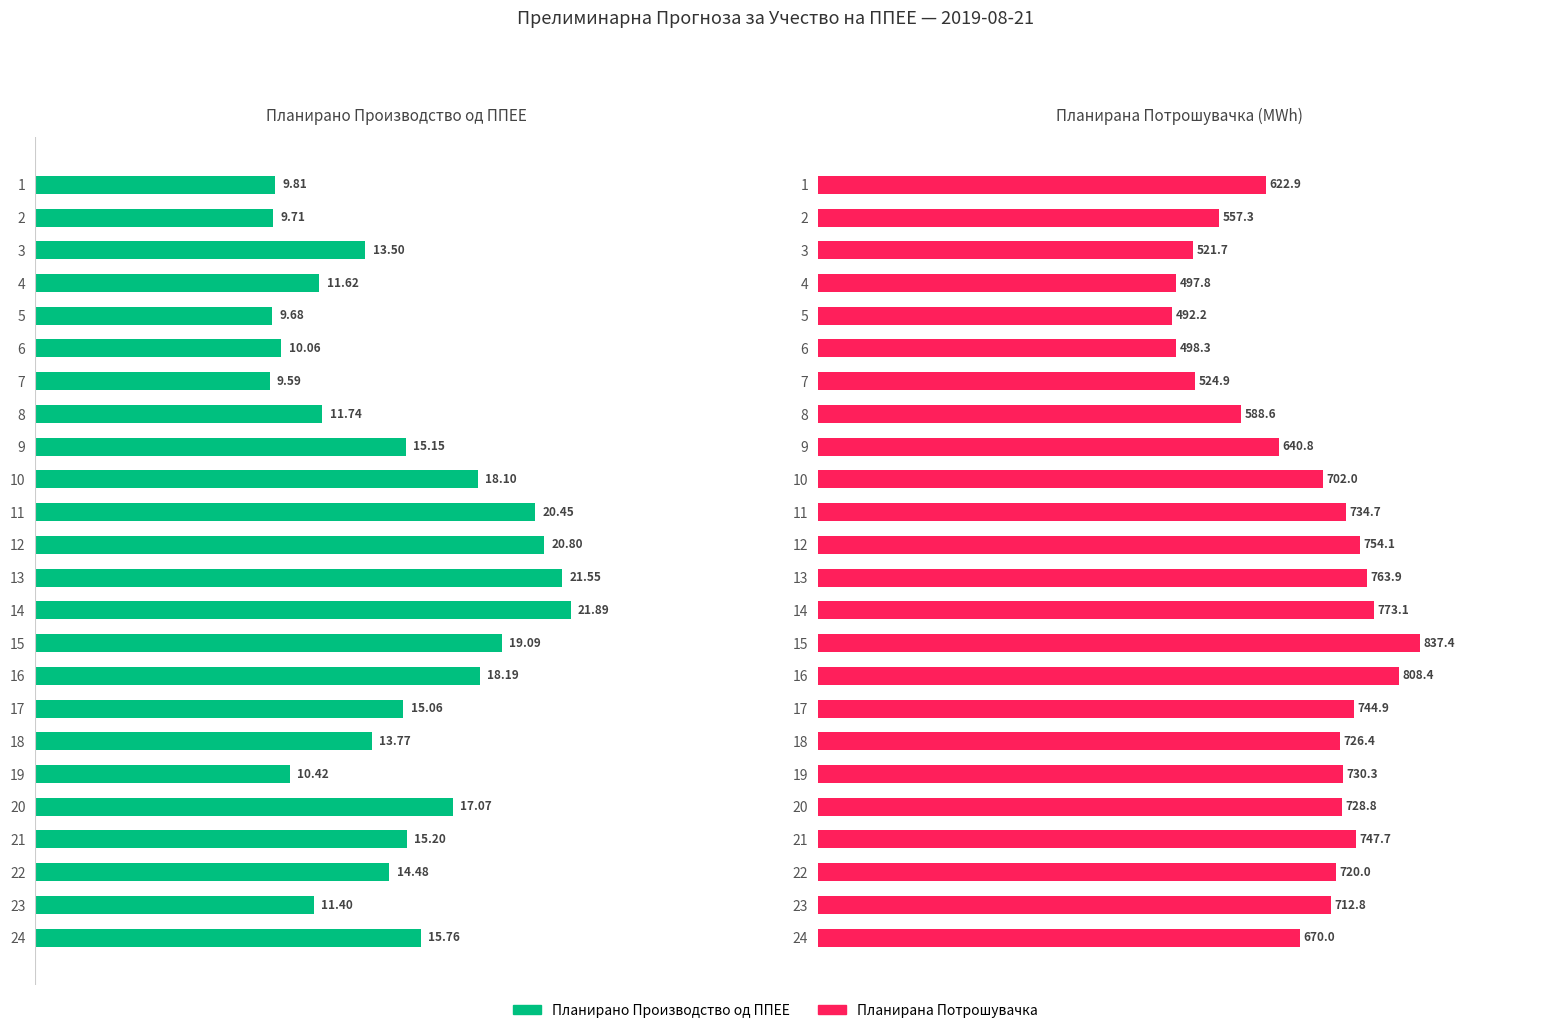

Rank the series by their average value, from lowest to highest.

Планирано Производство од ППЕЕ, Планирана Потрошувачка